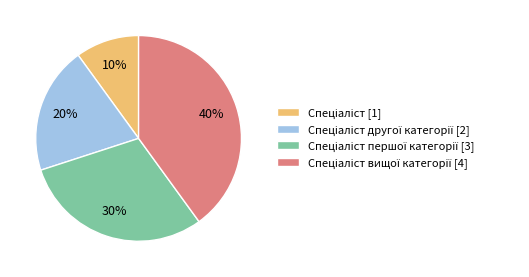

To the nearest percent, what is the difference between the largest and smallest slice percentages?

30%